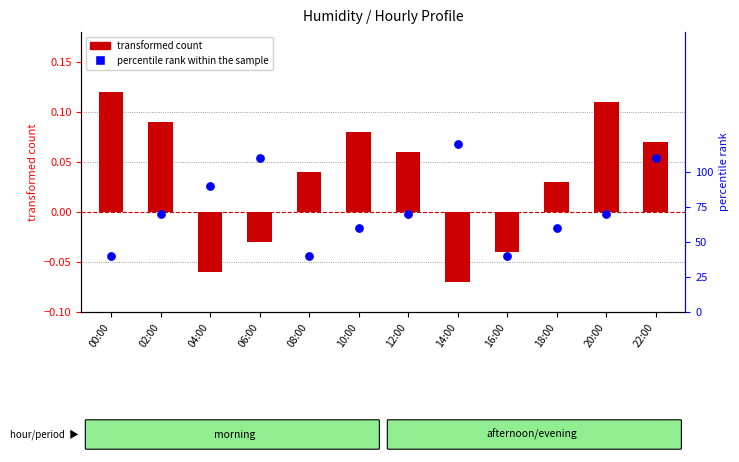

What is the total value across all series at 02:00?

0.2